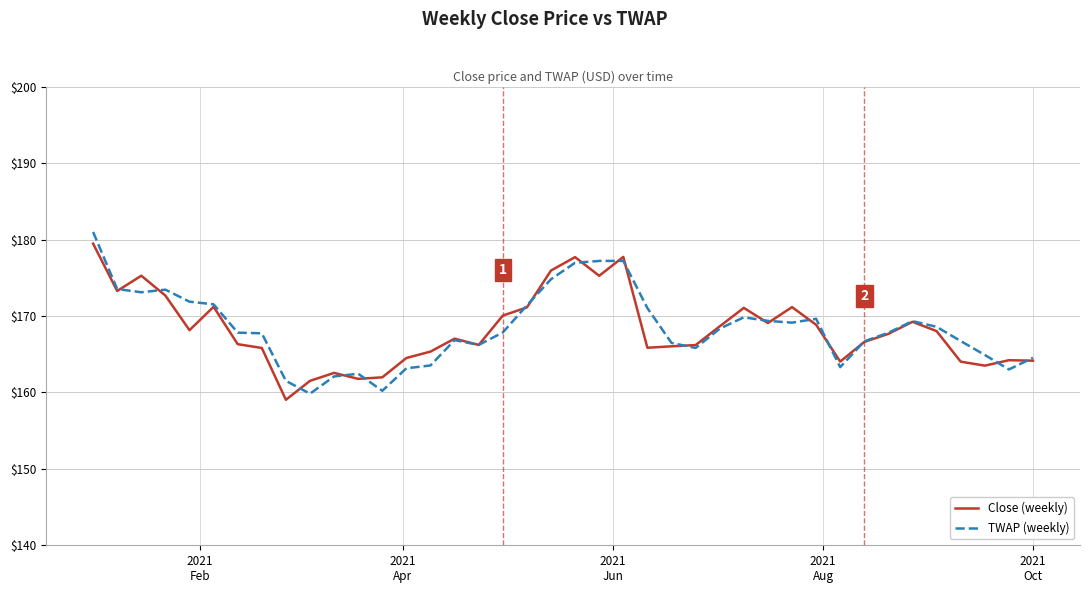

Which series has the widest spread of values?

TWAP (weekly)